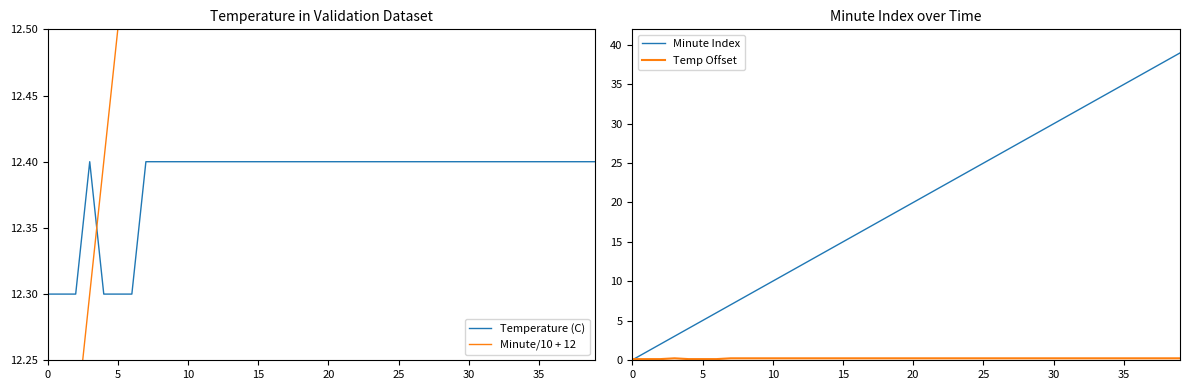

What is the lowest value of the Temperature (C) series?

12.3